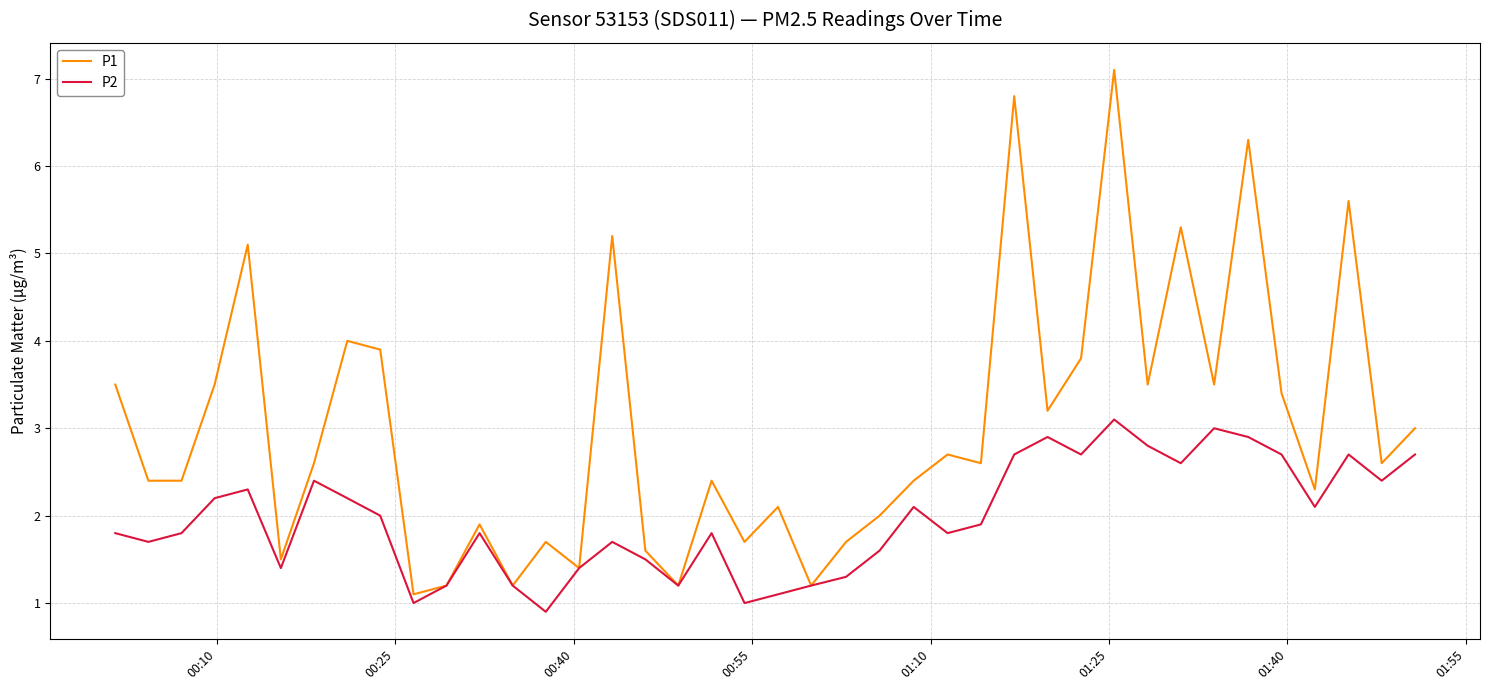

Which series has the largest range (max minus min)?

P1